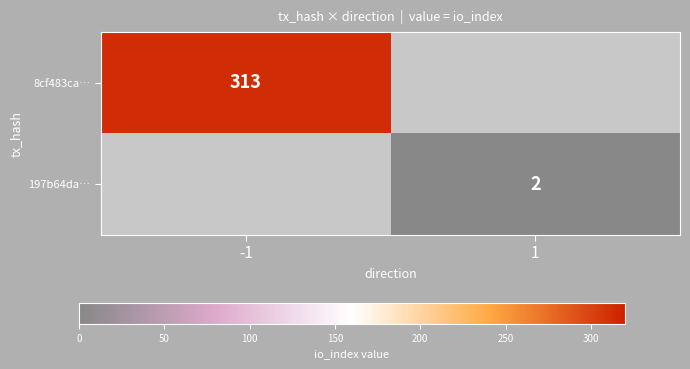

The 8cf483ca… series shows 167 at -1. True or false?

False